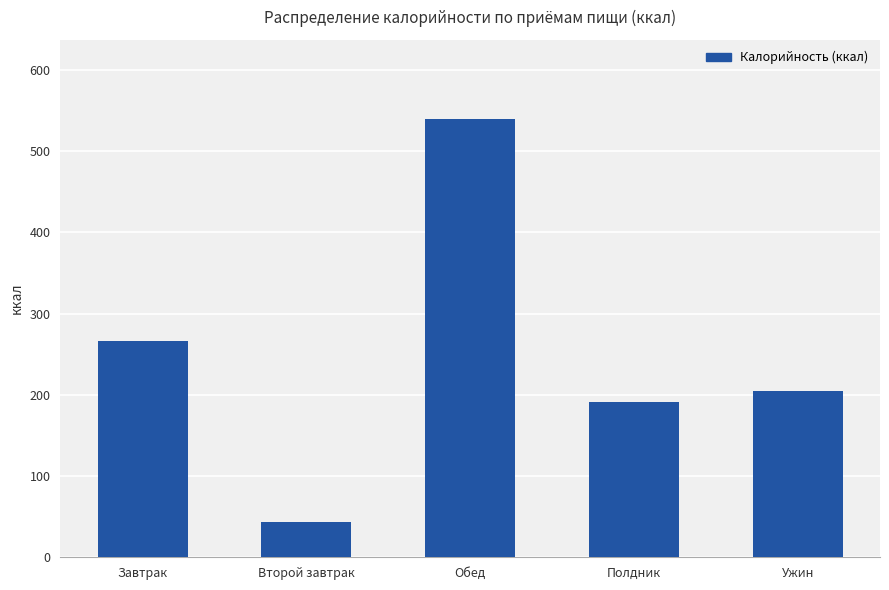

What is the label of the 1st bar from the left?

Завтрак